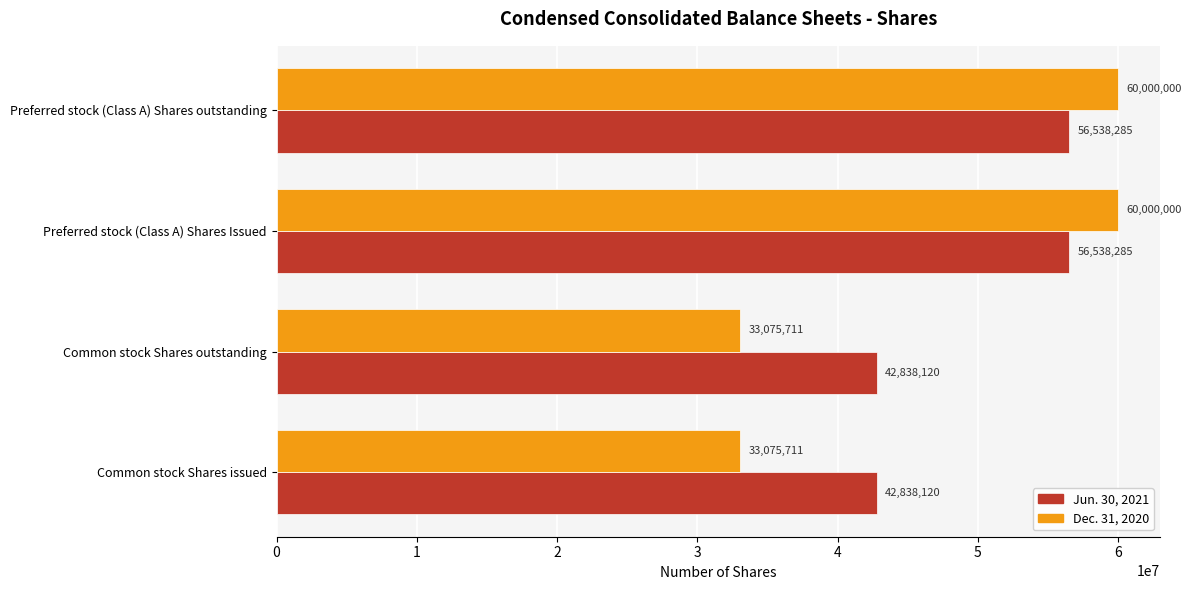

What is the smallest value displayed?

33075711